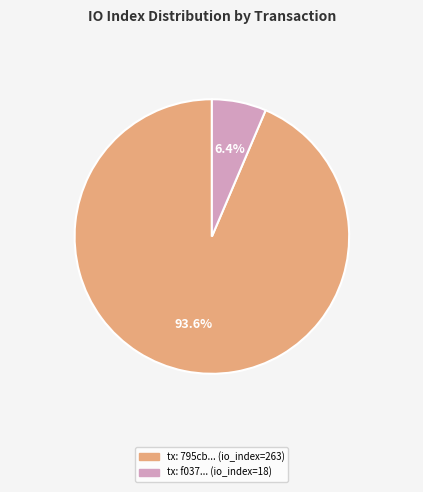

What is the ratio of the value at tx: 795cb... (io_index=263) to the value at tx: f037... (io_index=18)?

14.6